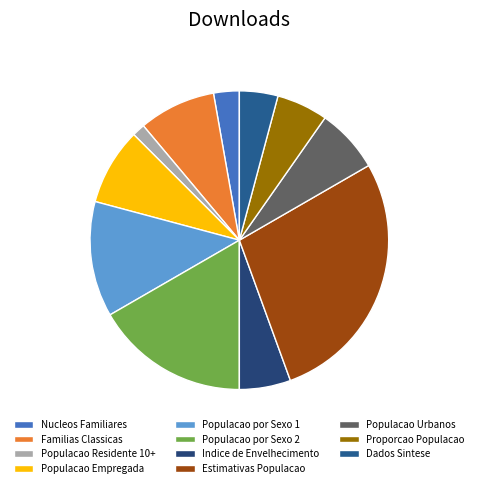

Does Populacao Residente 10+ represent more than half of the total?

No